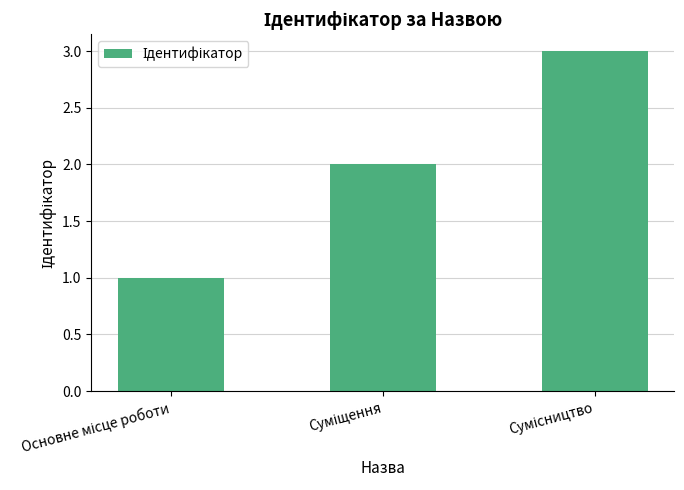

What is the maximum value shown in the chart?

3